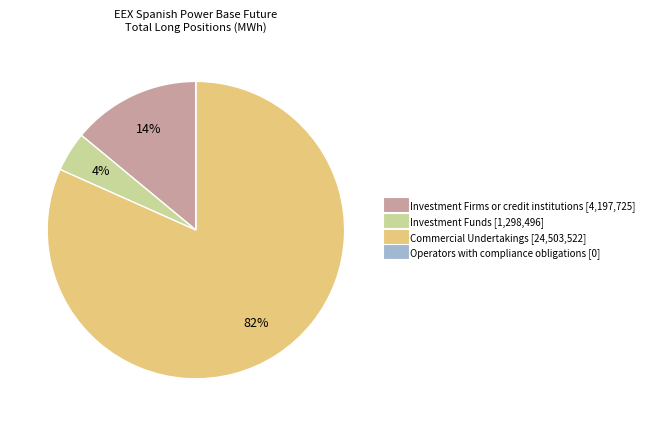

The Investment Firms or credit institutions slice represents 28% of the pie. True or false?

False